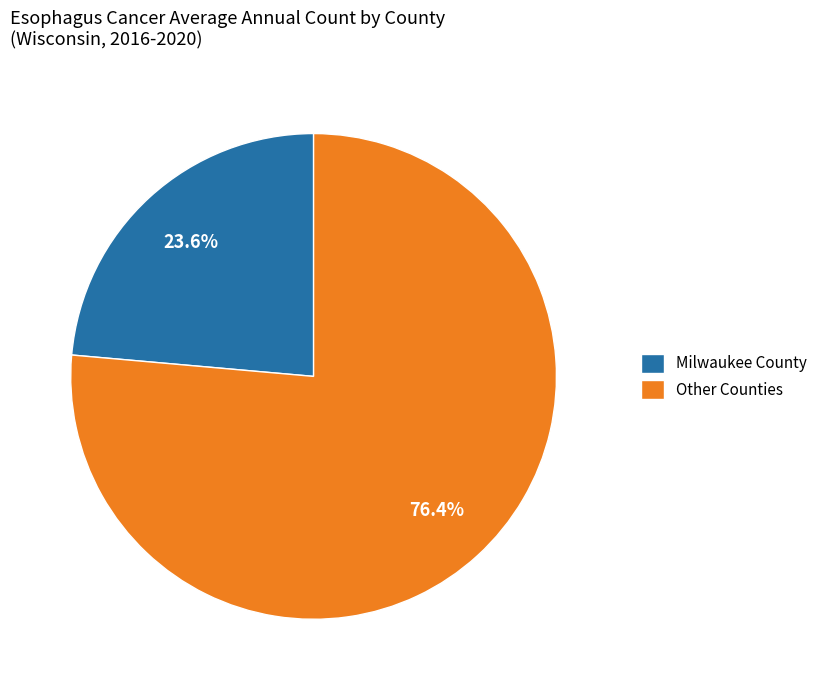

Rank the categories by value from highest to lowest.

Other Counties, Milwaukee County